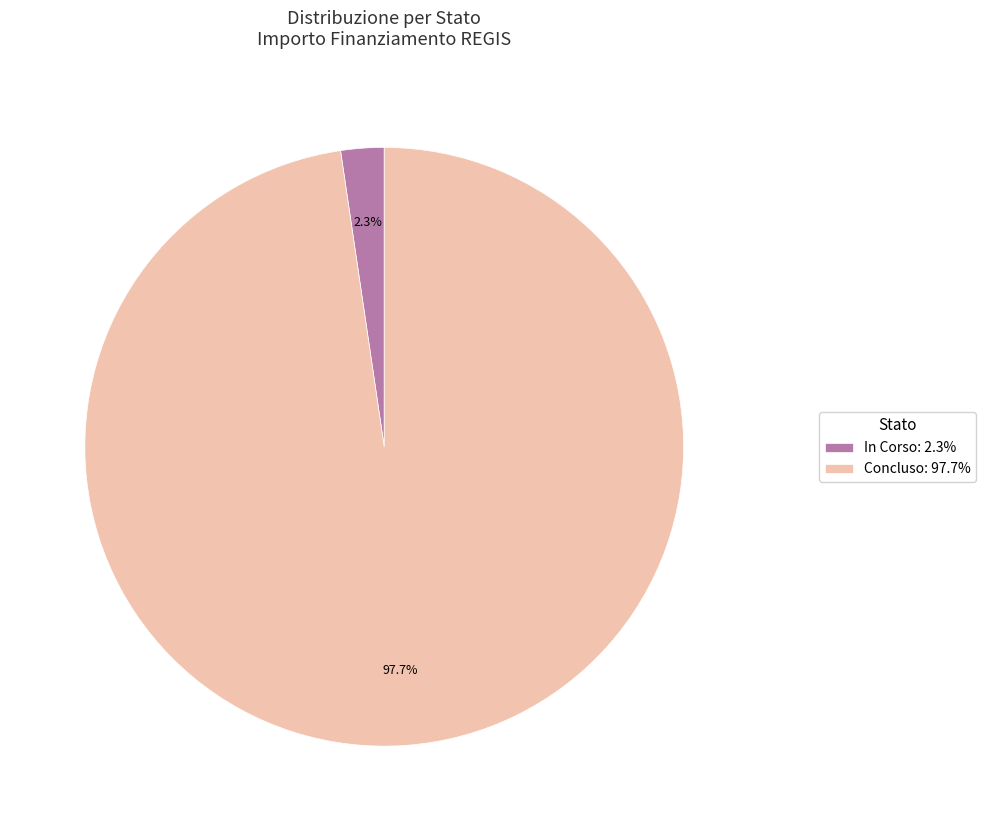

Which has a higher value, In Corso: 2.3% or Concluso: 97.7%?

Concluso: 97.7%